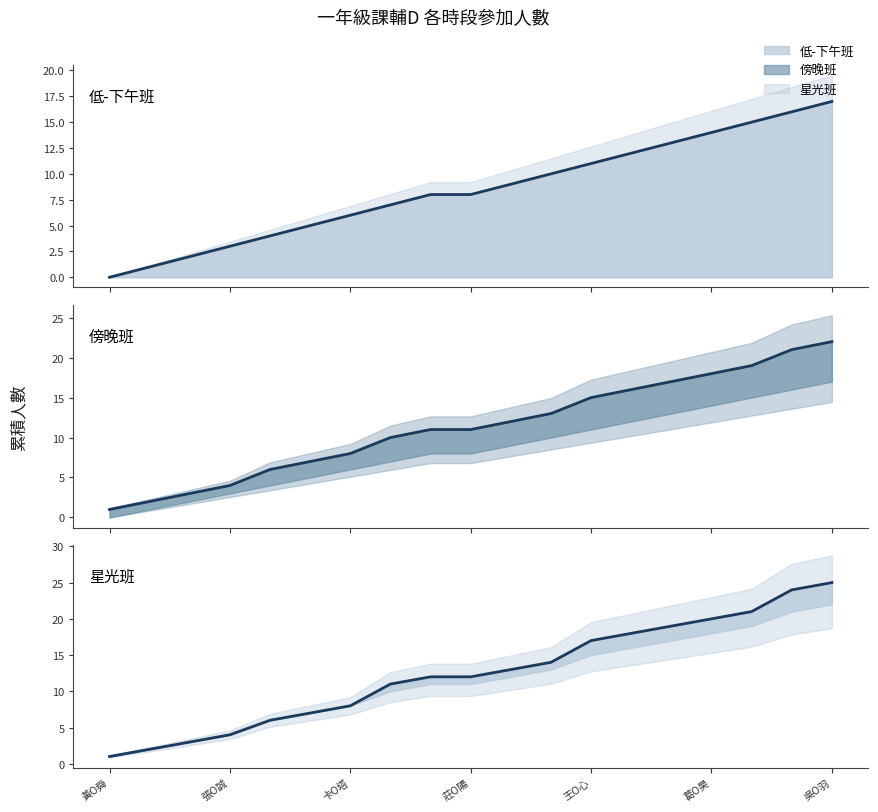

What is the sum of the 傍晚班 累積 values at 14 and 10?

29